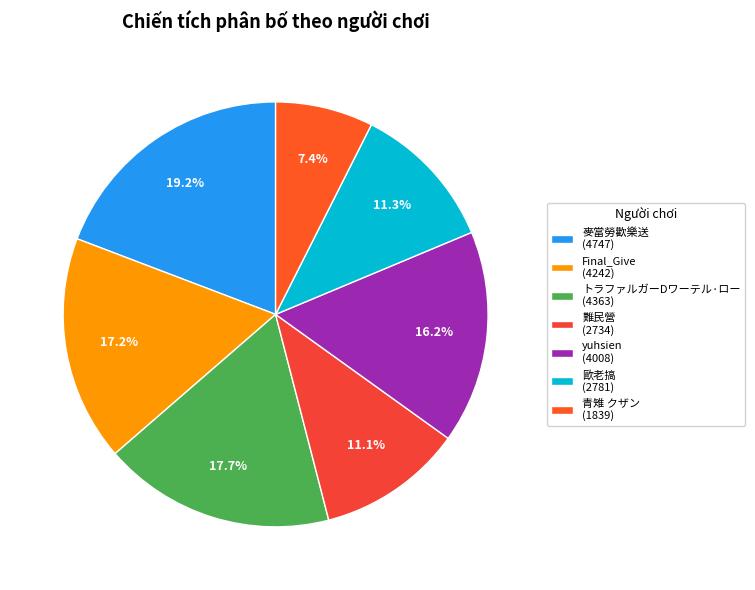

Do 歐老搞 and yuhsien together represent more than half of the pie?

No